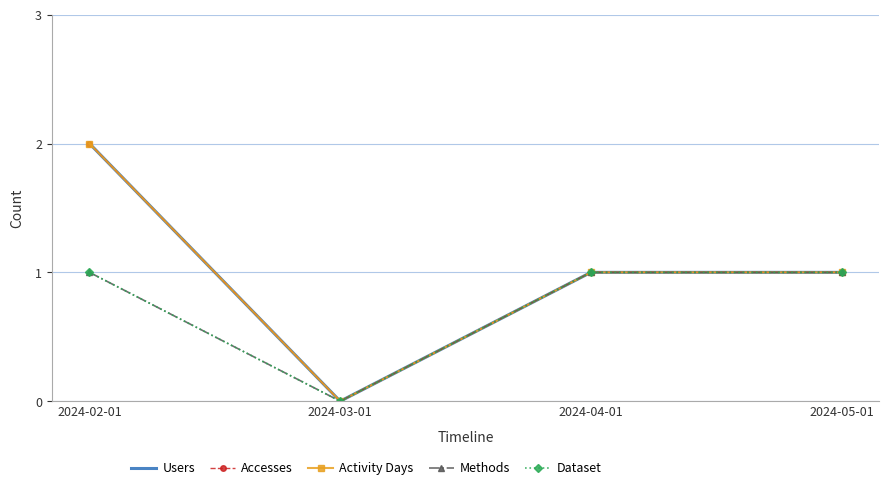

At 2024-03-01, list the series in order from smallest to largest.

Users, Accesses, Activity Days, Methods, Dataset